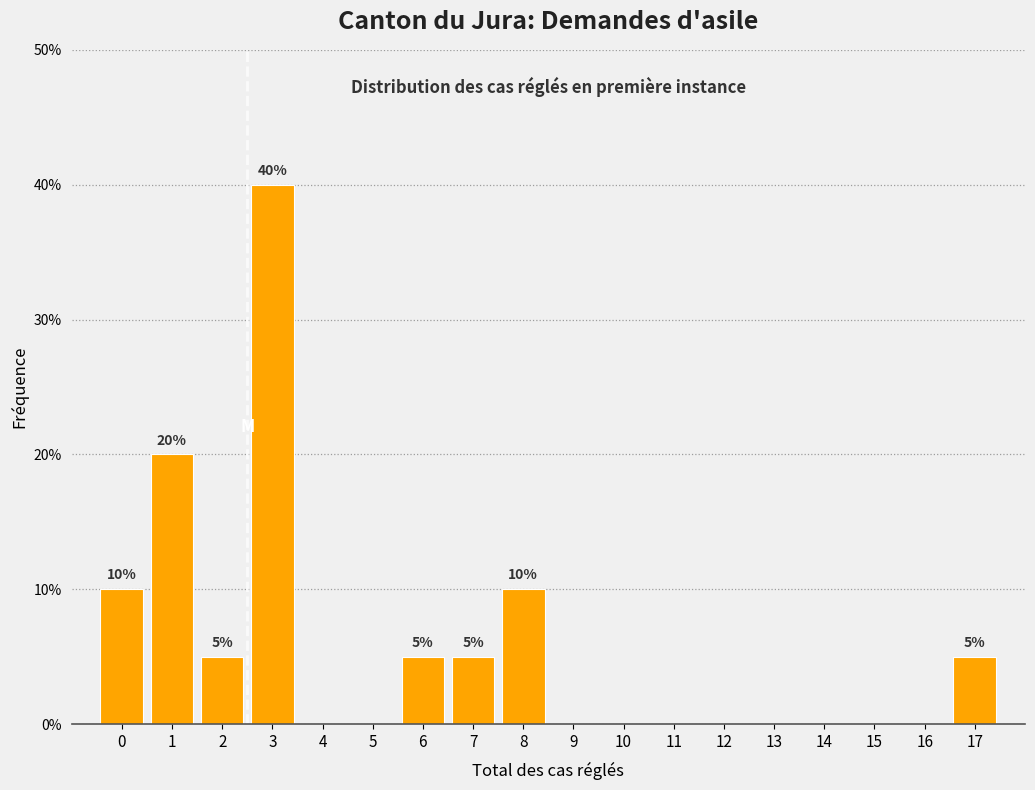

Reading left to right, extract all data points from this chart.

0=10	1=20	2=5	3=40	4=0	5=0	6=5	7=5	8=10	9=0	10=0	11=0	12=0	13=0	14=0	15=0	16=0	17=5